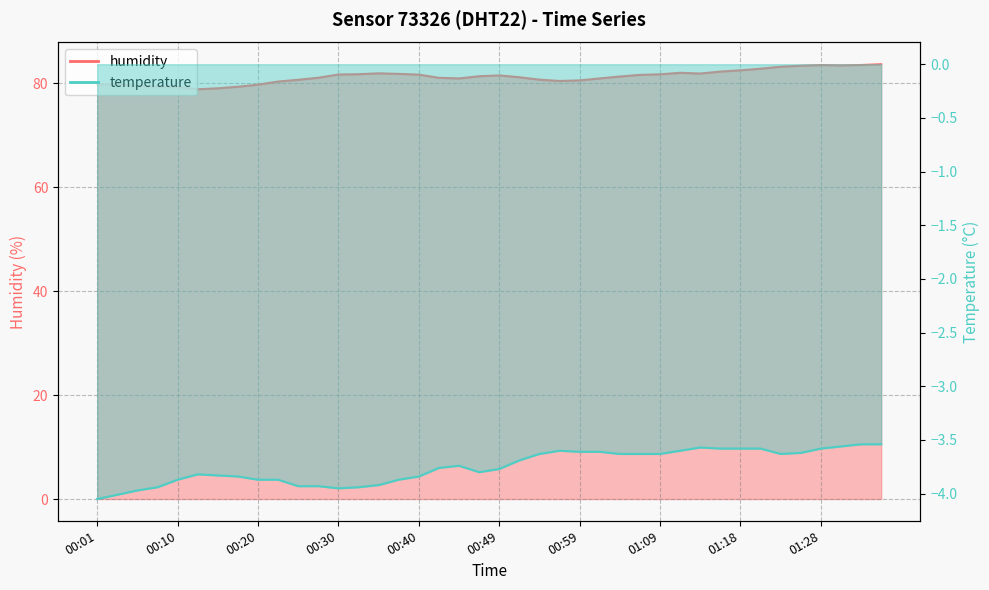

True or false: temperature and humidity cross at least once.

False